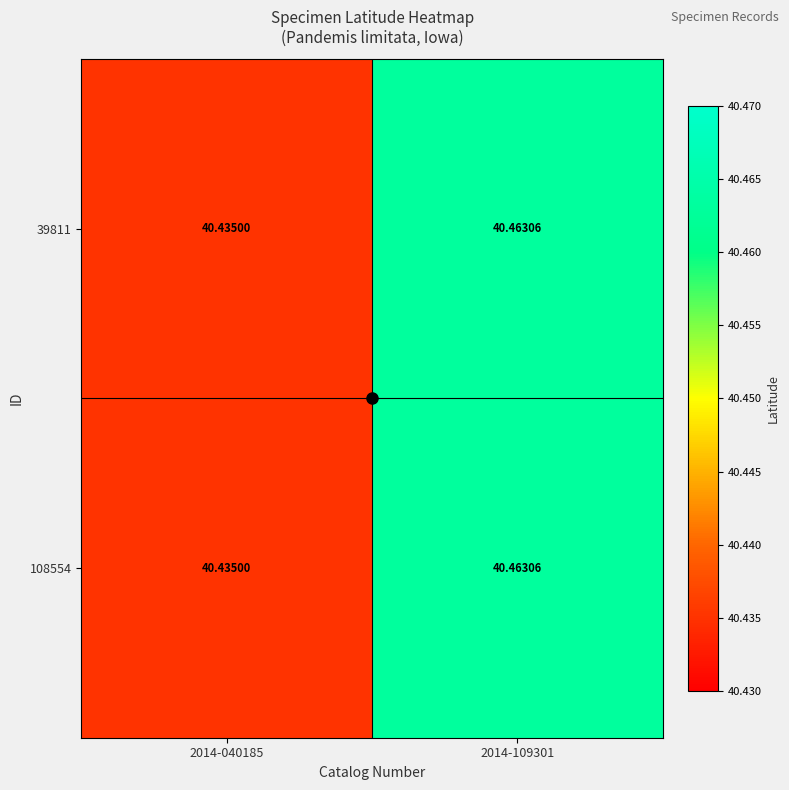

Is the value of 39811 at 2014-109301 greater than the value of 108554 at 2014-040185?

Yes